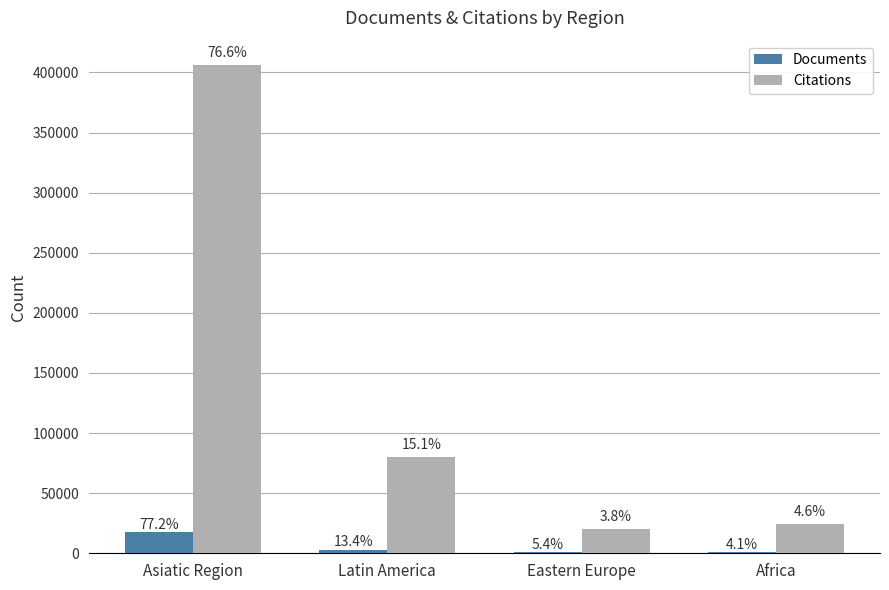

Does the chart contain stacked bars?

No